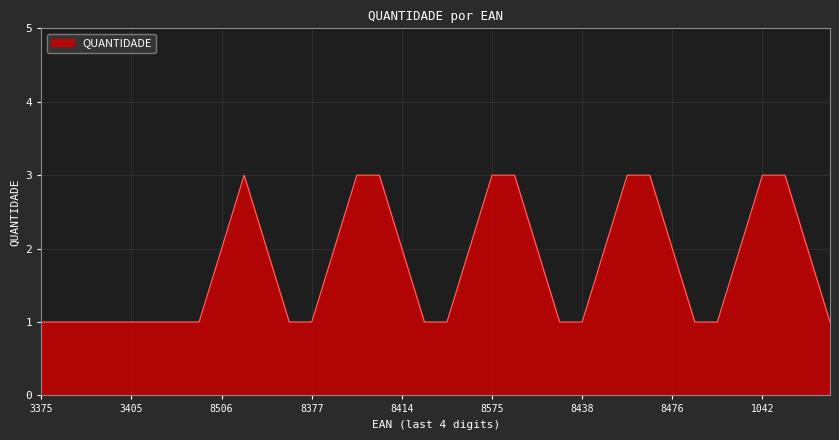

What is the minimum value shown in the chart?

1